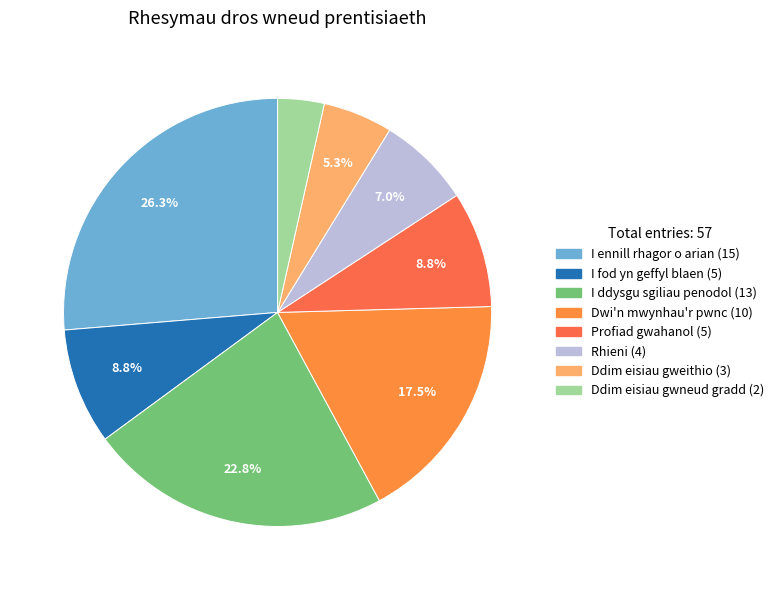

To the nearest percent, what is the average slice percentage?

12%